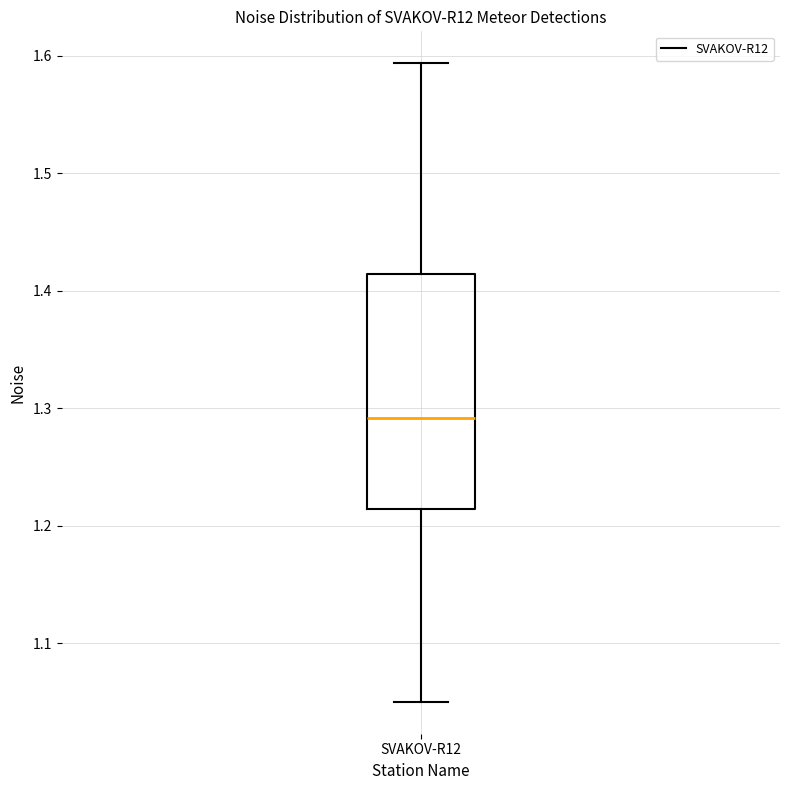

Transcribe this box plot: give where the median line is, the range the box spans, and where the two whiskers end, as read against the y-axis. The values are not printed on the chart, so give them approximately, as read against the axis.

median 1.29, box 1.21 to 1.41, whiskers 1.05 to 1.59